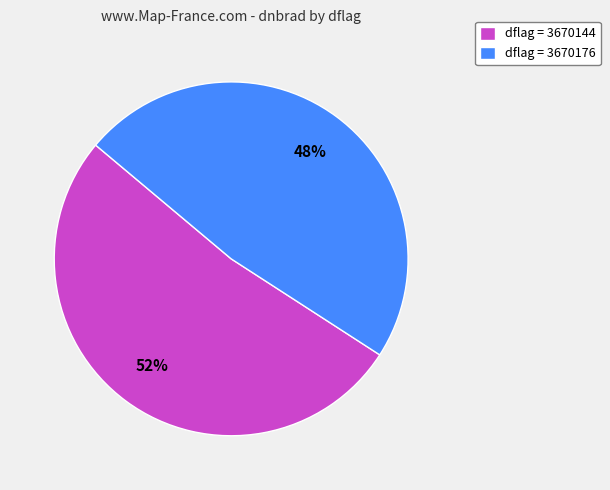

Which category has the smallest portion of the pie?

dflag = 3670176